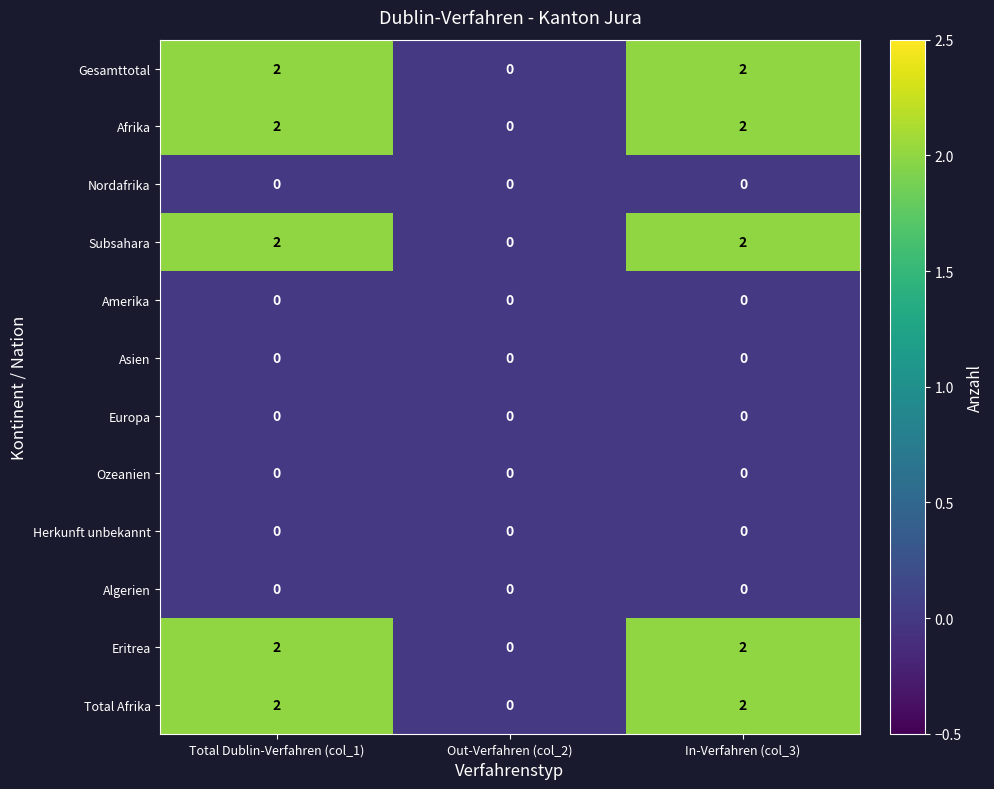

What is the sum of all Total Afrika values?

4